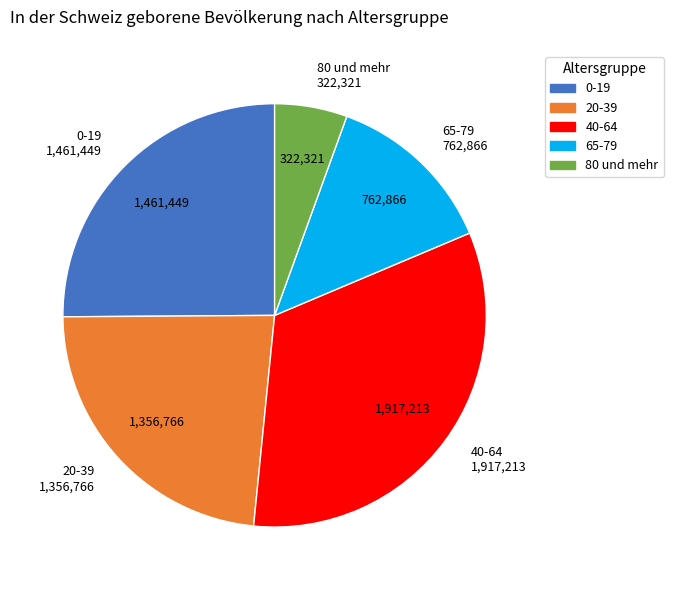

Is there a majority slice in this chart?

No